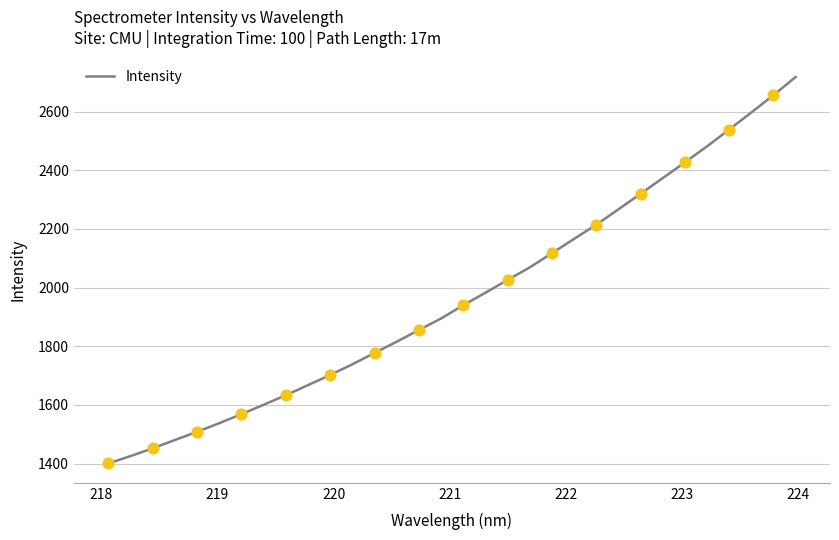

What is the difference between the maximum and minimum values?

1317.6